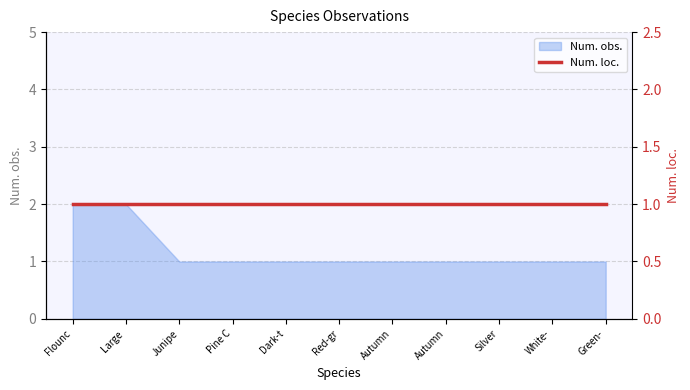

What position from the left is Silver Y?

9